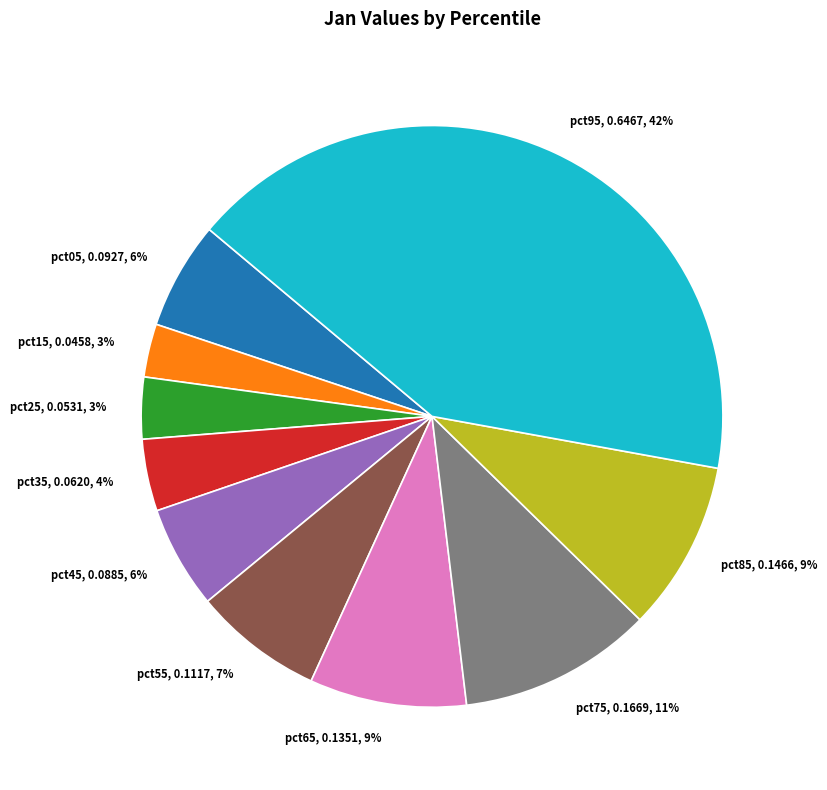

Is pct15 the majority of the pie?

No